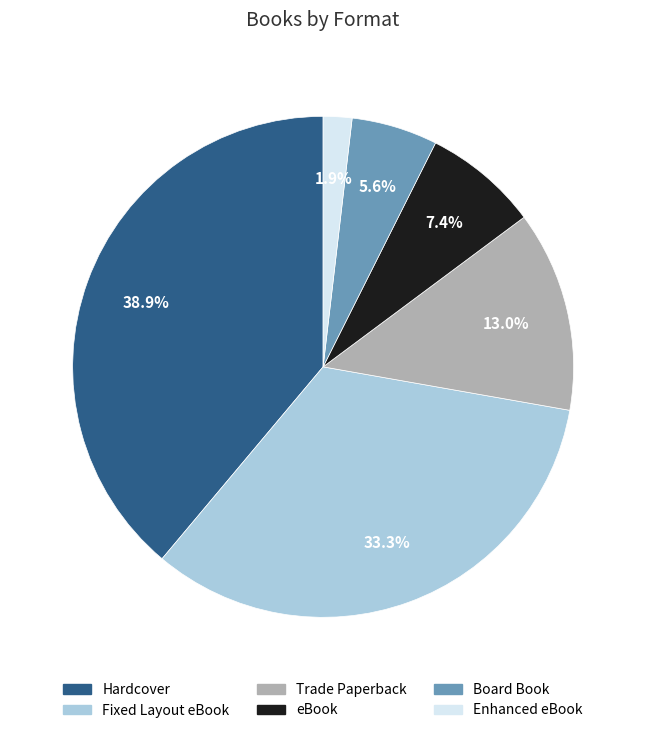

To the nearest percent, what is the difference between the largest and smallest slice percentages?

37%